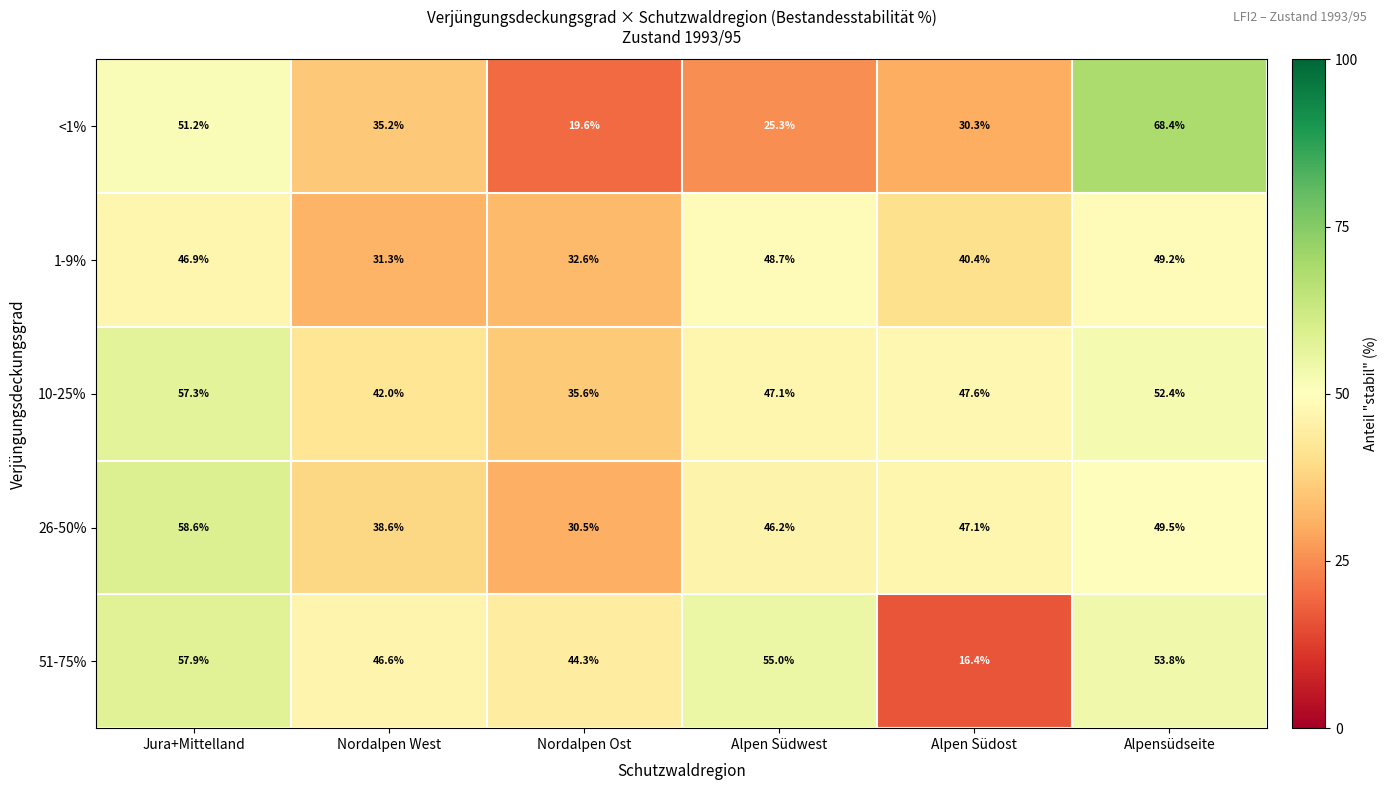

List the series in order of their peak value, highest first.

<1%, 26-50%, 51-75%, 10-25%, 1-9%